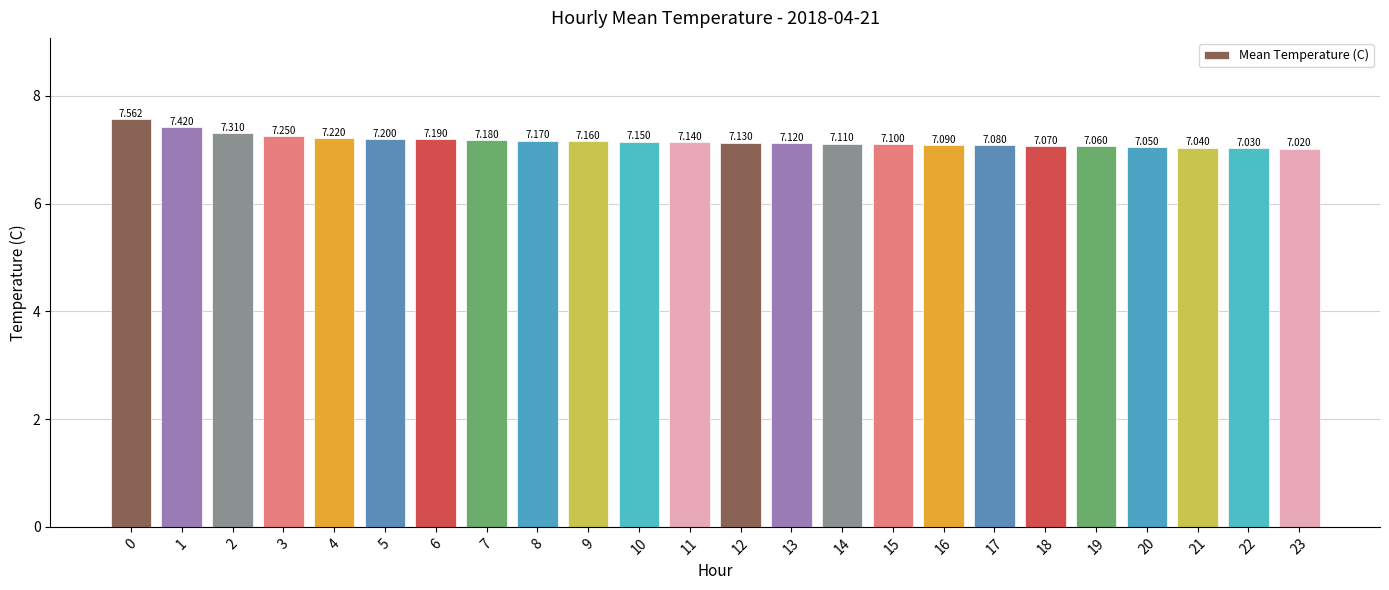

Reading right to left, what are all the values shown in this chart?

23=7.0	22=7.0	21=7.0	20=7.0	19=7.1	18=7.1	17=7.1	16=7.1	15=7.1	14=7.1	13=7.1	12=7.1	11=7.1	10=7.2	9=7.2	8=7.2	7=7.2	6=7.2	5=7.2	4=7.2	3=7.2	2=7.3	1=7.4	0=7.6